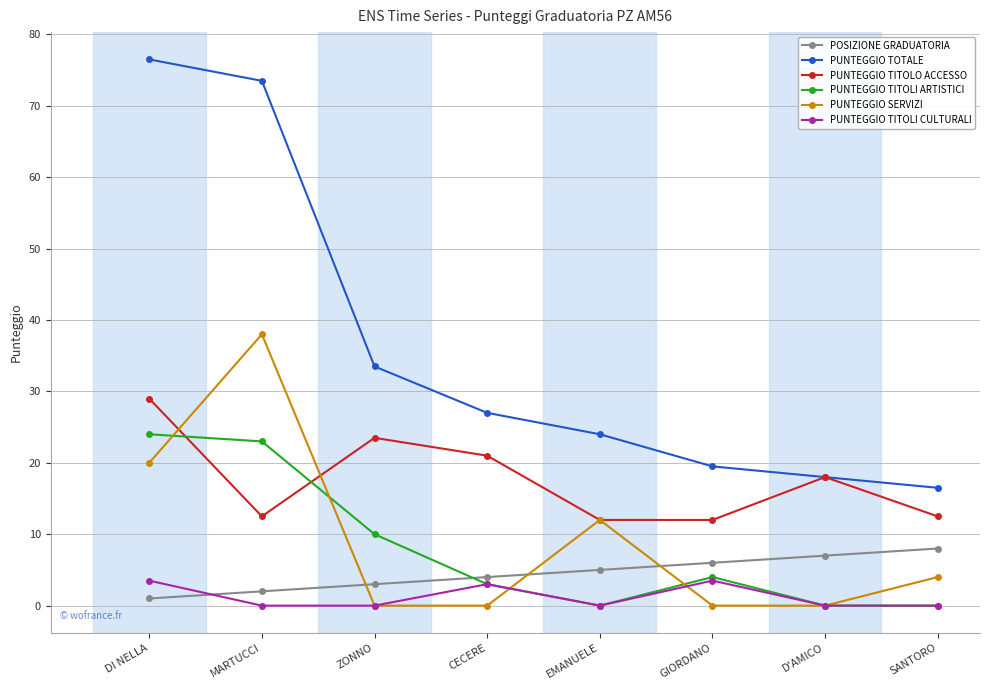

What is the label of the 4th point from the right?

EMANUELE